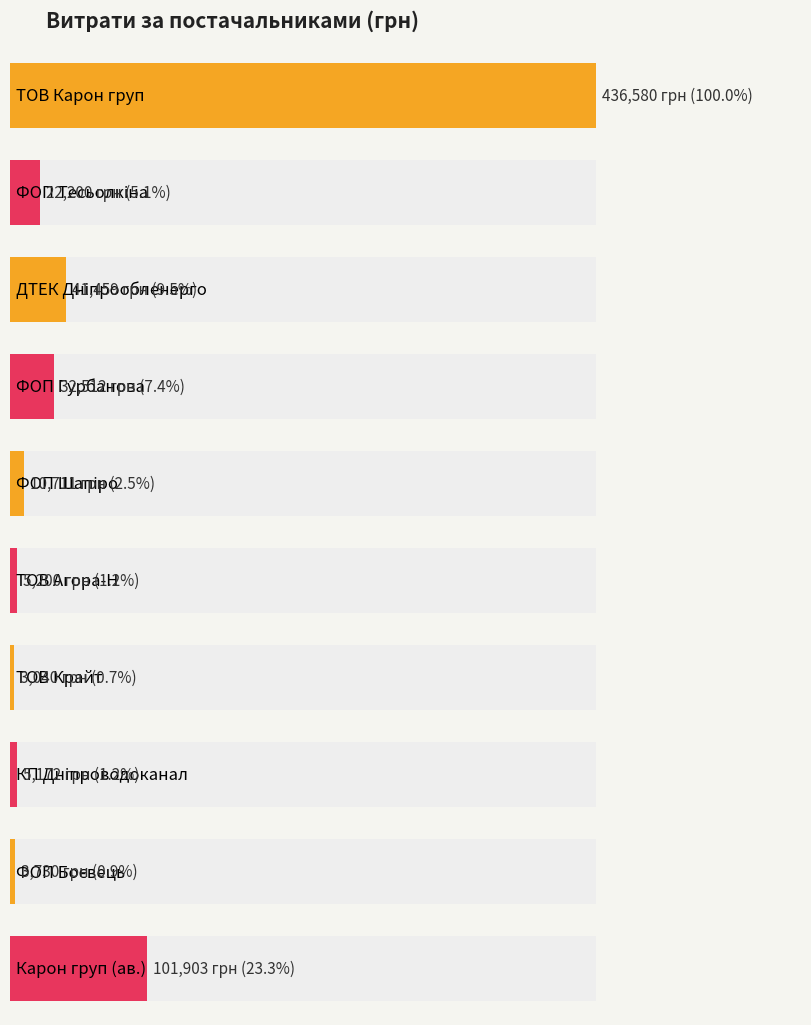

Does the chart contain stacked bars?

No